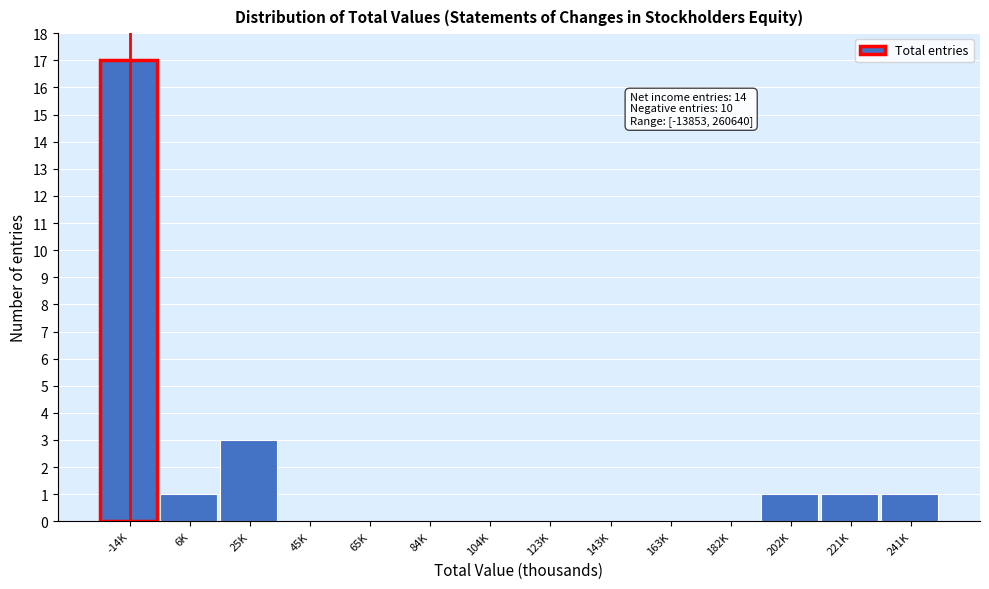

Reading left to right, list all the values displayed in this chart.

-14K=17	6K=1	25K=3	45K=0	65K=0	84K=0	104K=0	123K=0	143K=0	163K=0	182K=0	202K=1	221K=1	241K=1